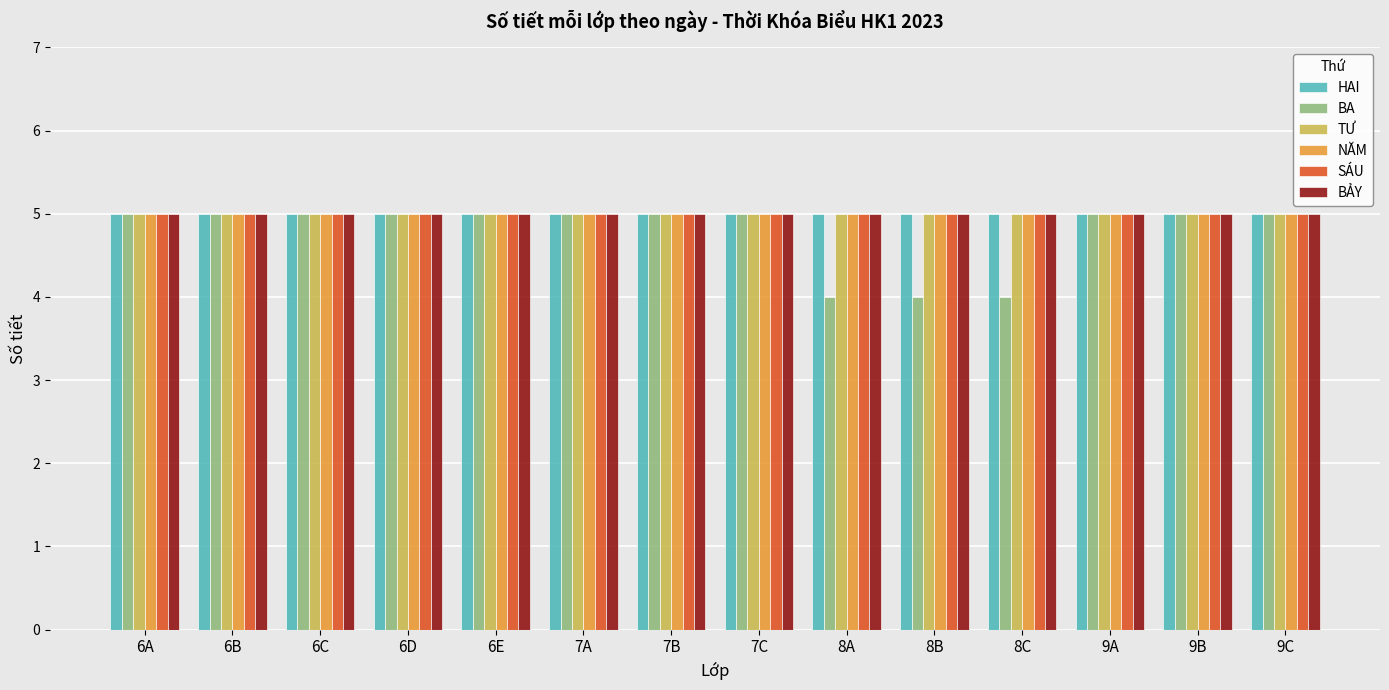

Reading right to left, list all the values displayed in this chart.

HAI: 9C=5	9B=5	9A=5	8C=5	8B=5	8A=5	7C=5	7B=5	7A=5	6E=5	6D=5	6C=5	6B=5	6A=5
BA: 9C=5	9B=5	9A=5	8C=4	8B=4	8A=4	7C=5	7B=5	7A=5	6E=5	6D=5	6C=5	6B=5	6A=5
TƯ: 9C=5	9B=5	9A=5	8C=5	8B=5	8A=5	7C=5	7B=5	7A=5	6E=5	6D=5	6C=5	6B=5	6A=5
NĂM: 9C=5	9B=5	9A=5	8C=5	8B=5	8A=5	7C=5	7B=5	7A=5	6E=5	6D=5	6C=5	6B=5	6A=5
SÁU: 9C=5	9B=5	9A=5	8C=5	8B=5	8A=5	7C=5	7B=5	7A=5	6E=5	6D=5	6C=5	6B=5	6A=5
BẢY: 9C=5	9B=5	9A=5	8C=5	8B=5	8A=5	7C=5	7B=5	7A=5	6E=5	6D=5	6C=5	6B=5	6A=5